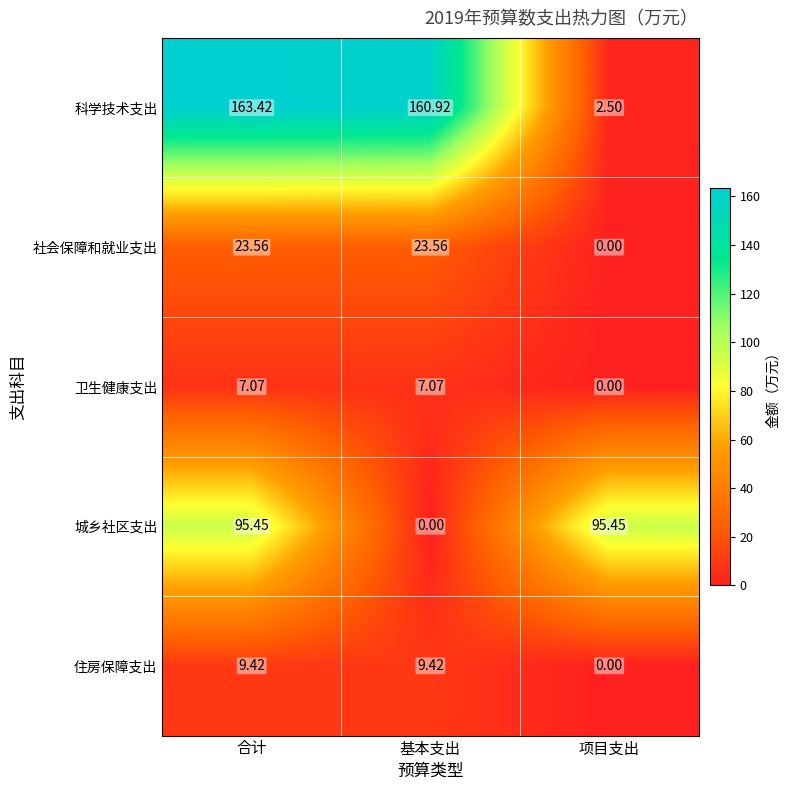

Which series has the largest range (max minus min)?

科学技术支出